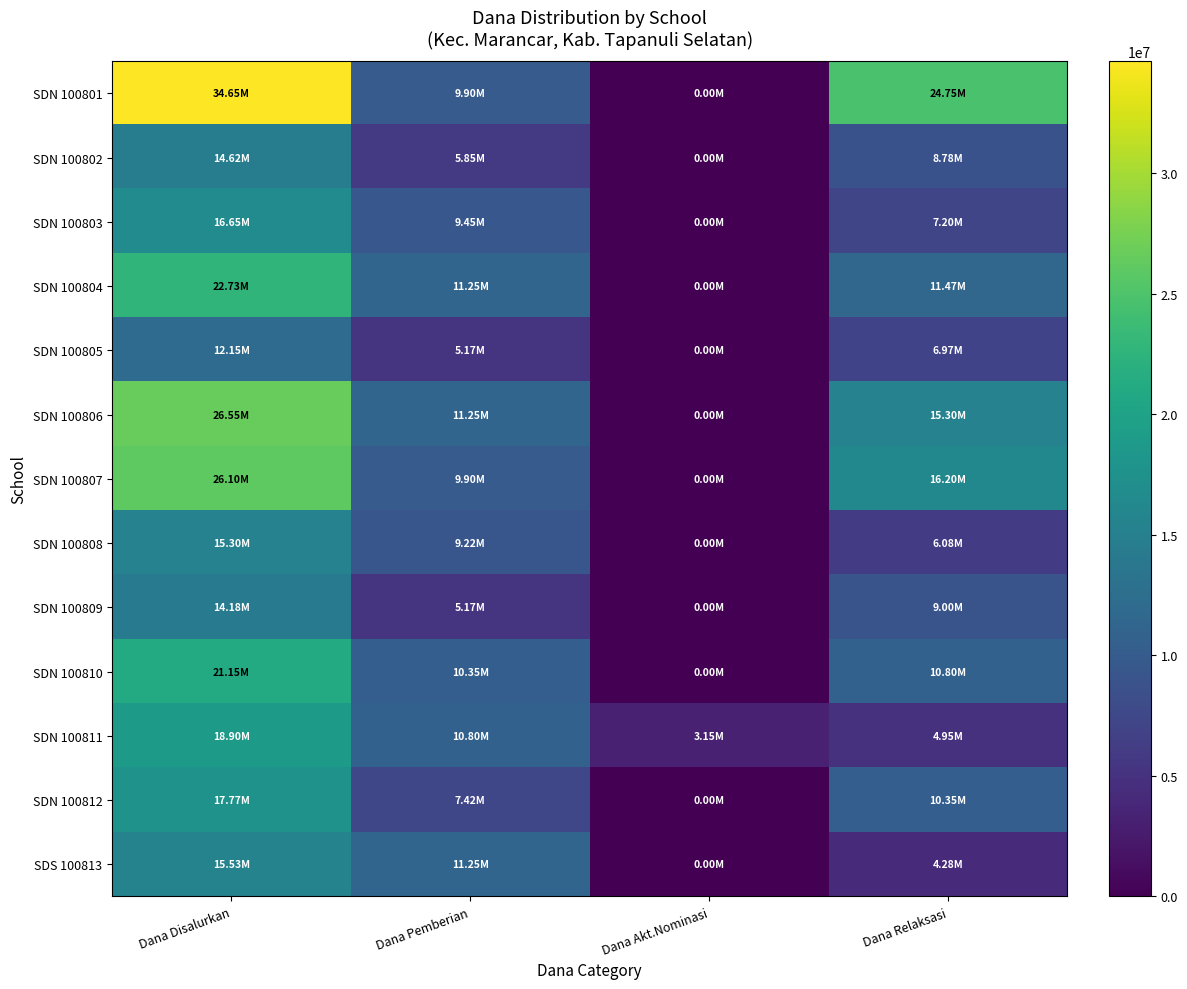

Which series changed the most between Dana Disalurkan and Dana Akt.Nominasi?

SDN 100801